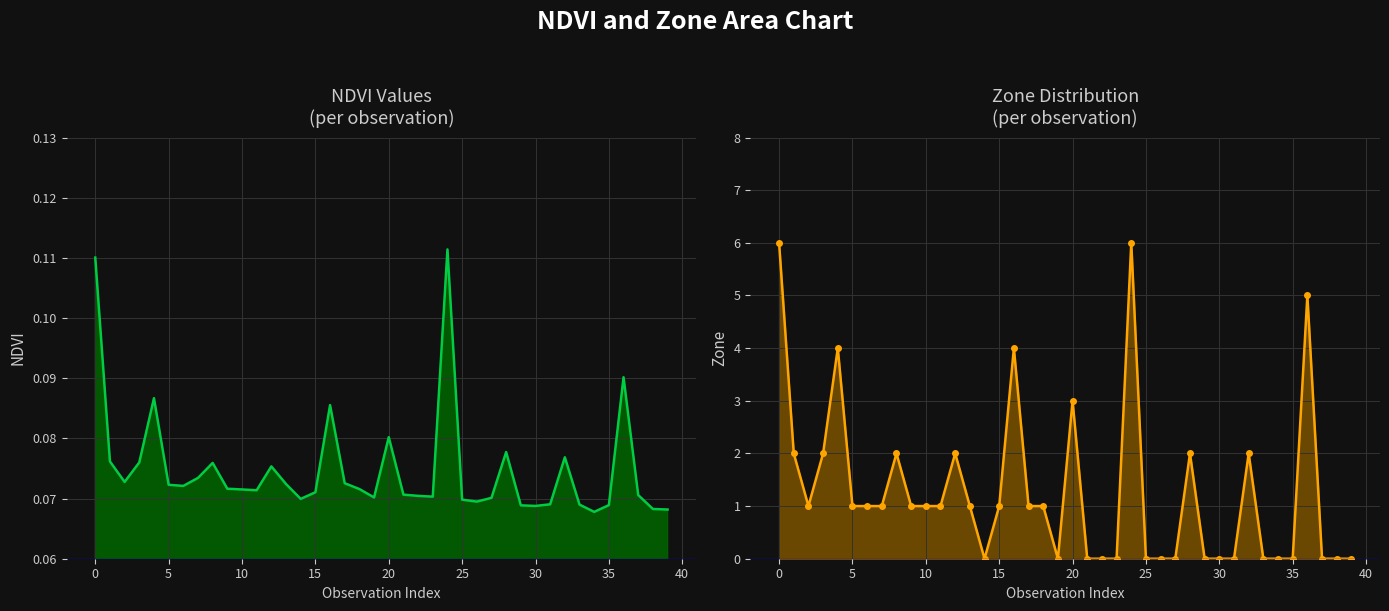

What is the difference between the maximum and minimum values in the Zone series?

6.0